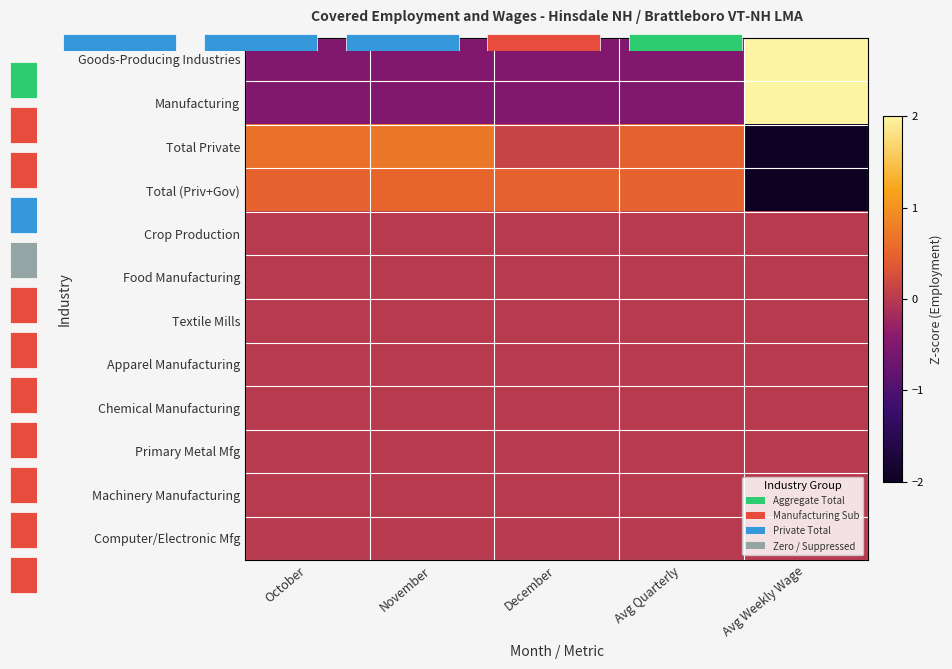

How many categories are shown in the chart?

5